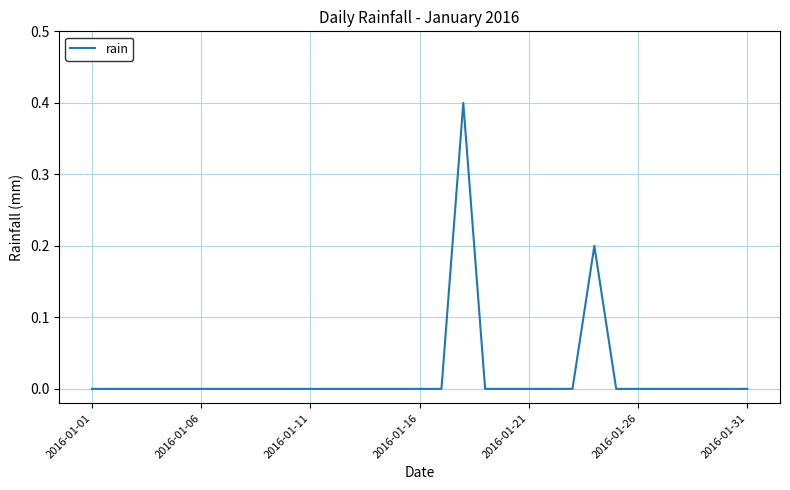

What is the greatest value displayed?

0.4